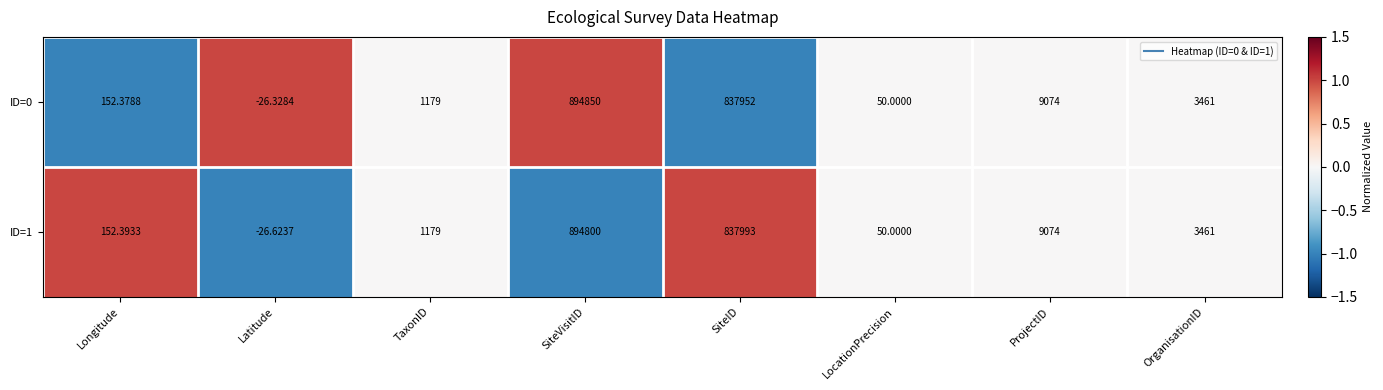

At which label does ID=1 first exceed 3461?

SiteVisitID